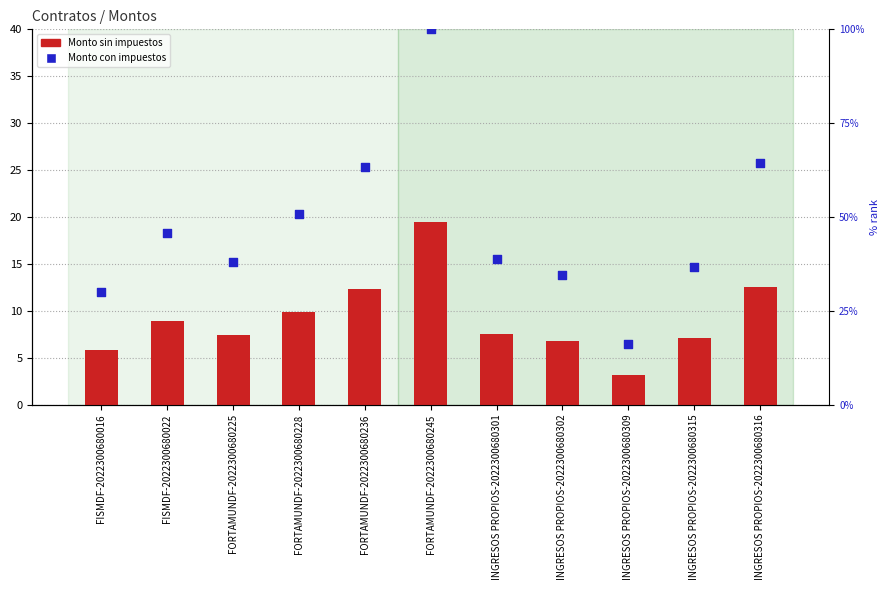

What is the total value across all series at INGRESOS PROPIOS-2022300680302?

41.4